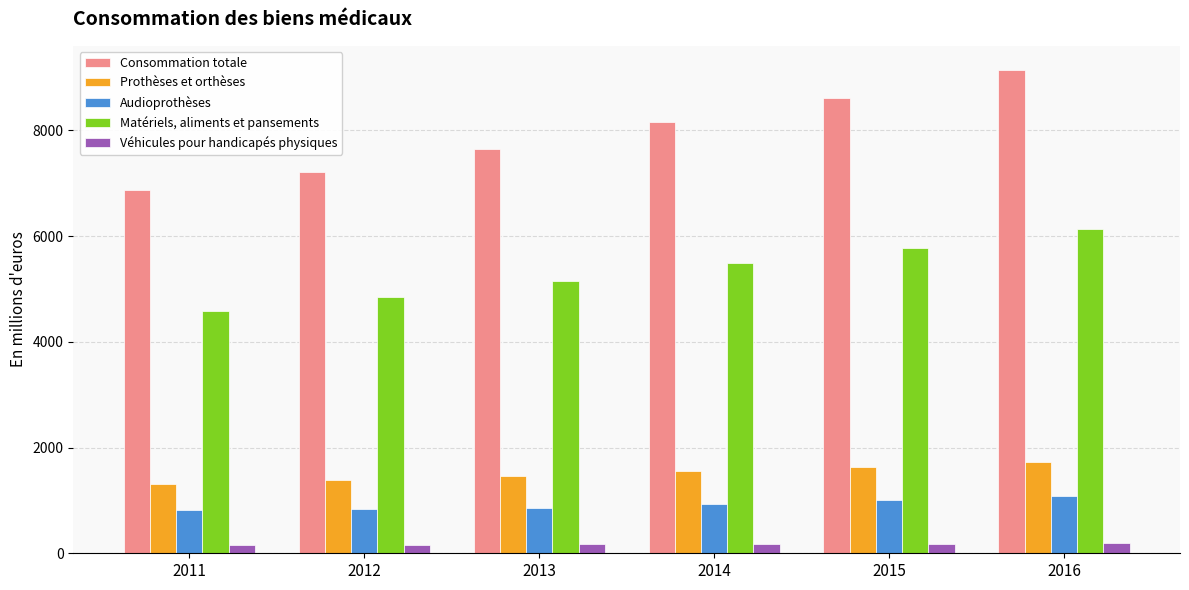

What is the difference between the maximum and minimum values in the Véhicules pour handicapés physiques series?

29.0